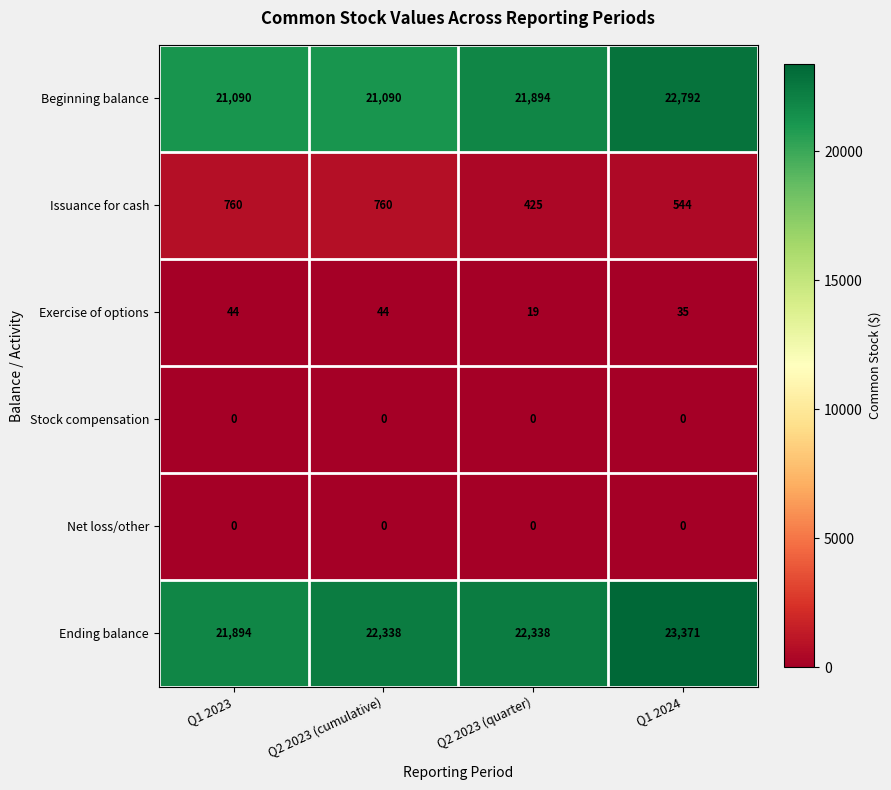

Which series has the largest total across all categories?

Ending balance